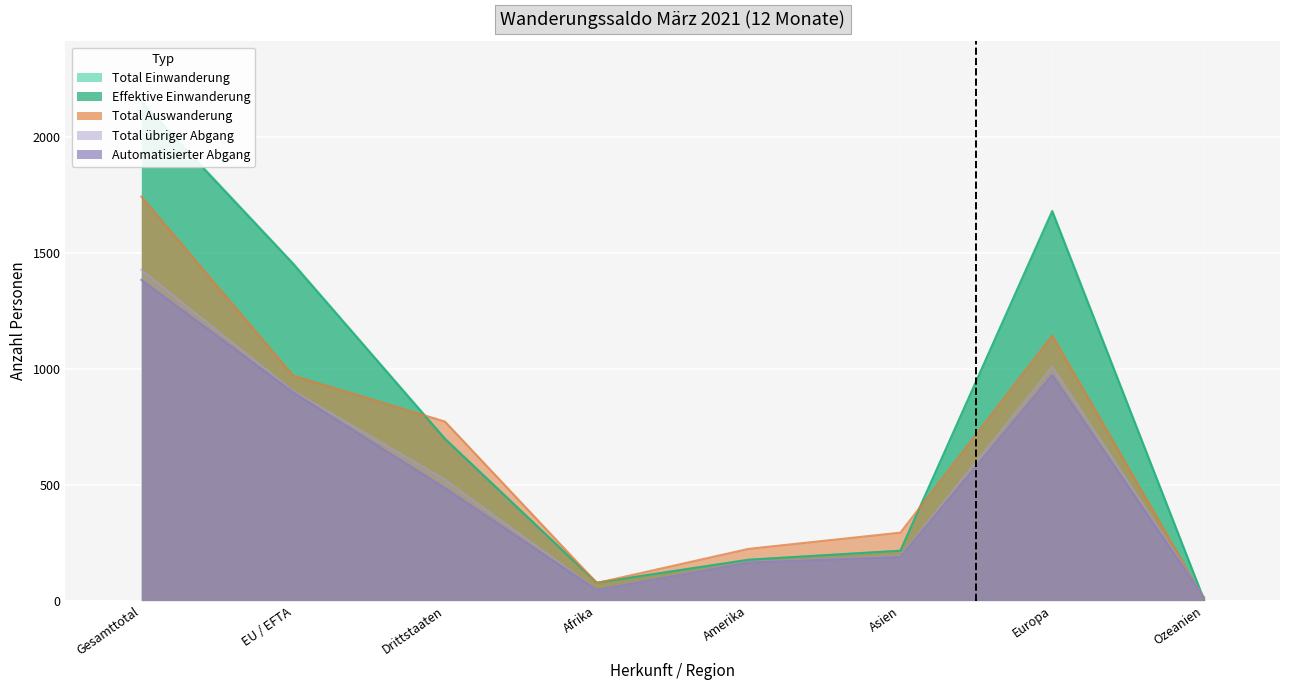

Where do Automatisierter Abgang and Total Auswanderung first cross each other?

Europa and Ozeanien